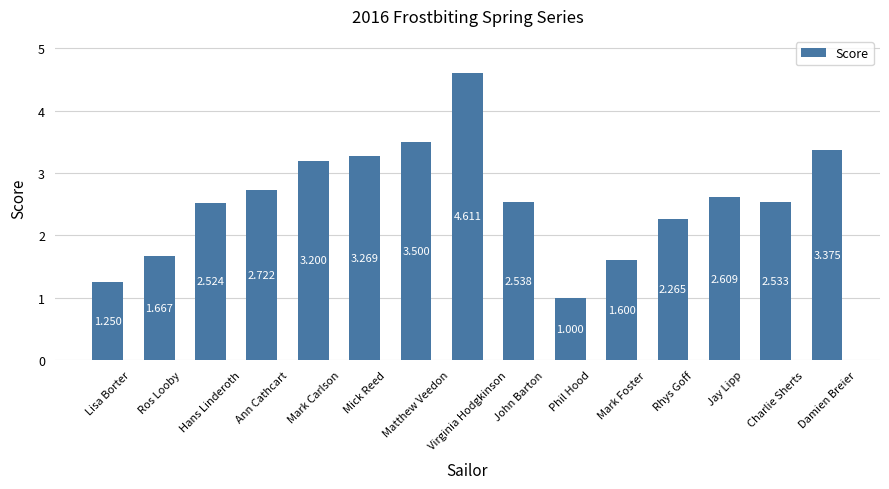

Which has a higher value, Phil Hood or Mick Reed?

Mick Reed